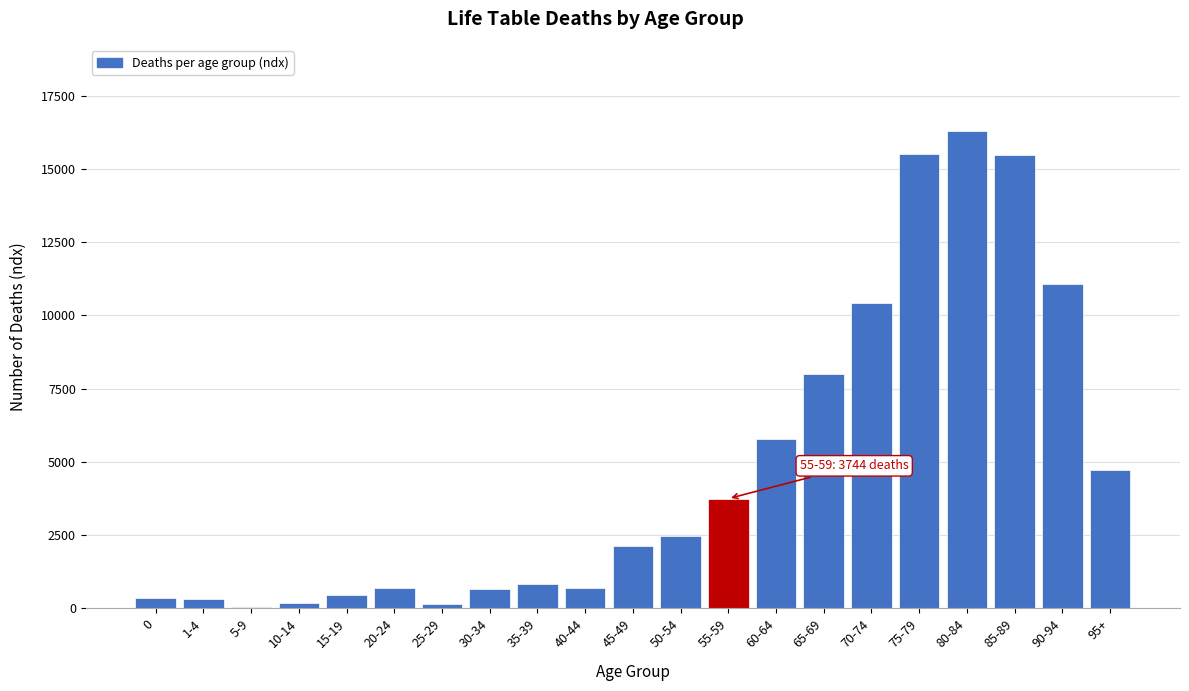

Is it true that the value at 40-44 is 699?

True